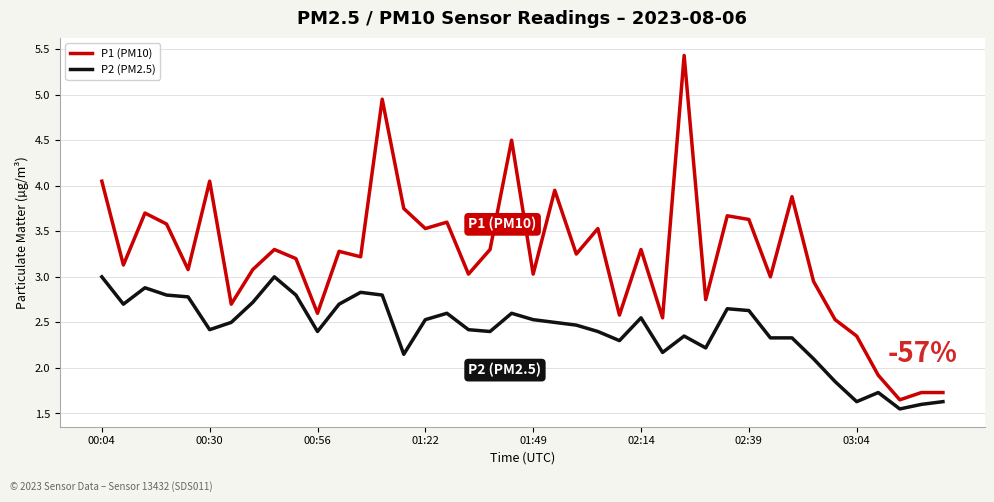

True or false: P1 (PM10) has more than 0 interior local peaks.

True